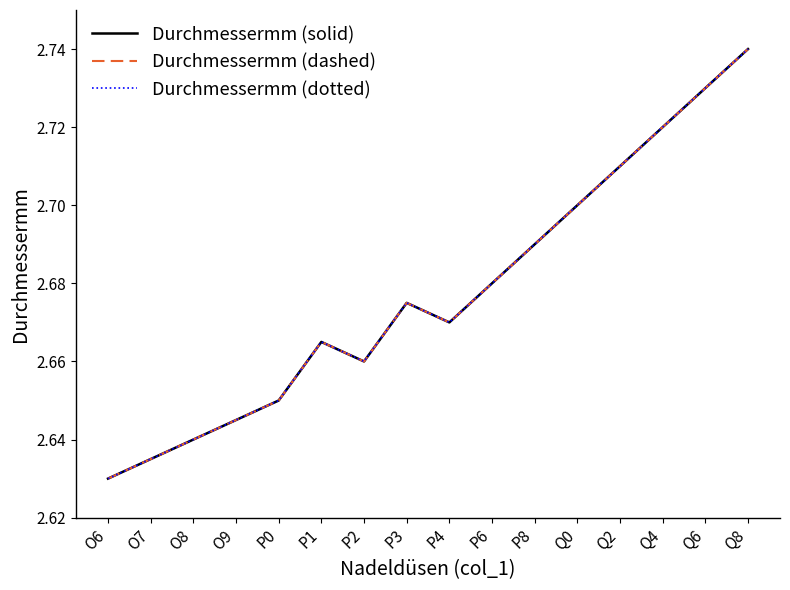

Which label corresponds to the smallest value in the chart?

O6